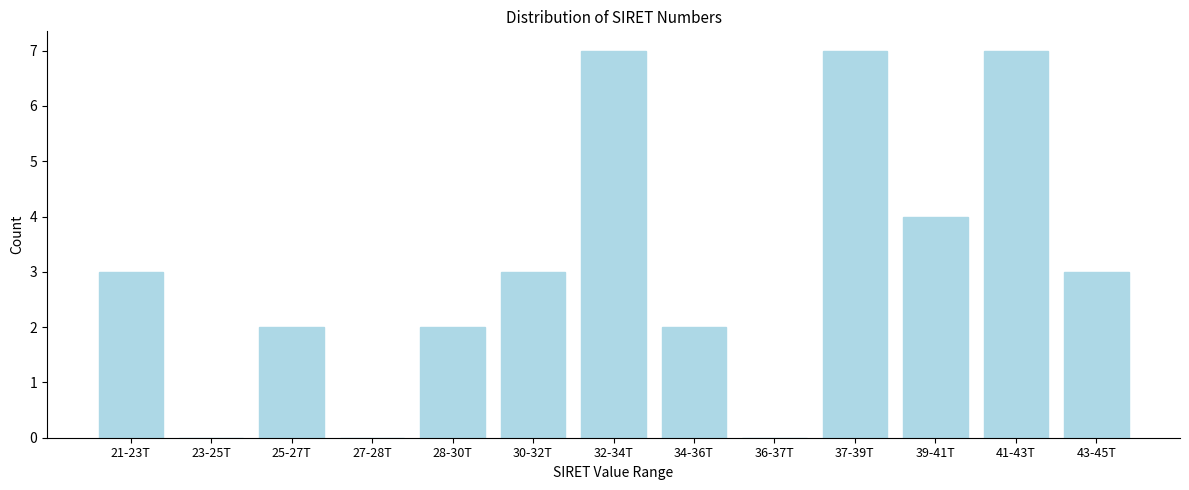

Reading left to right, transcribe all the data shown in this chart.

21-23T=3	23-25T=0	25-27T=2	27-28T=0	28-30T=2	30-32T=3	32-34T=7	34-36T=2	36-37T=0	37-39T=7	39-41T=4	41-43T=7	43-45T=3